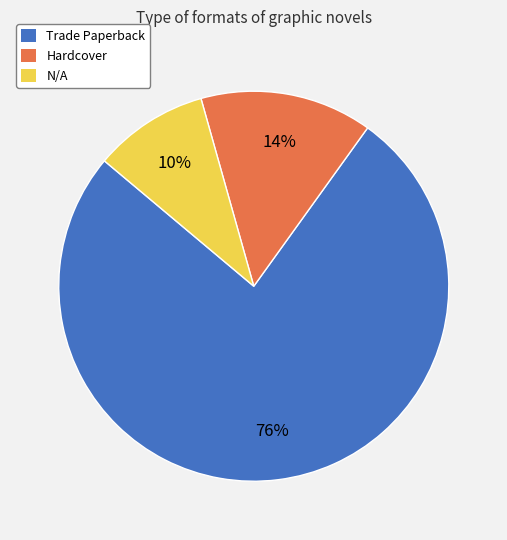

How many segments does this pie chart have?

3